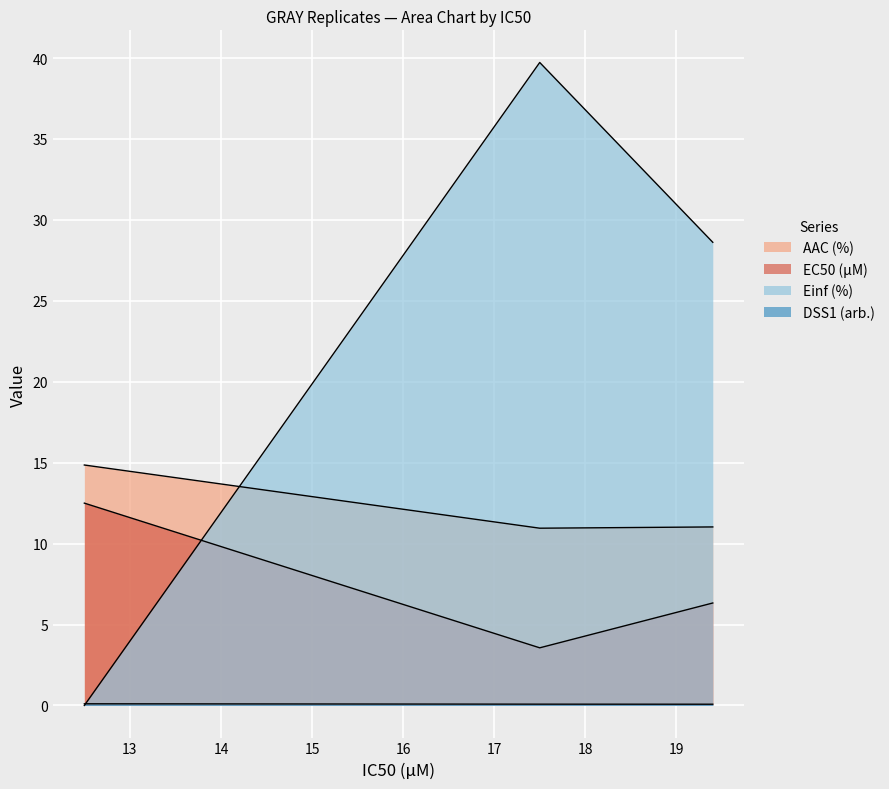

What is the value of the EC50 (µM) point at the 1st from the left?

12.5